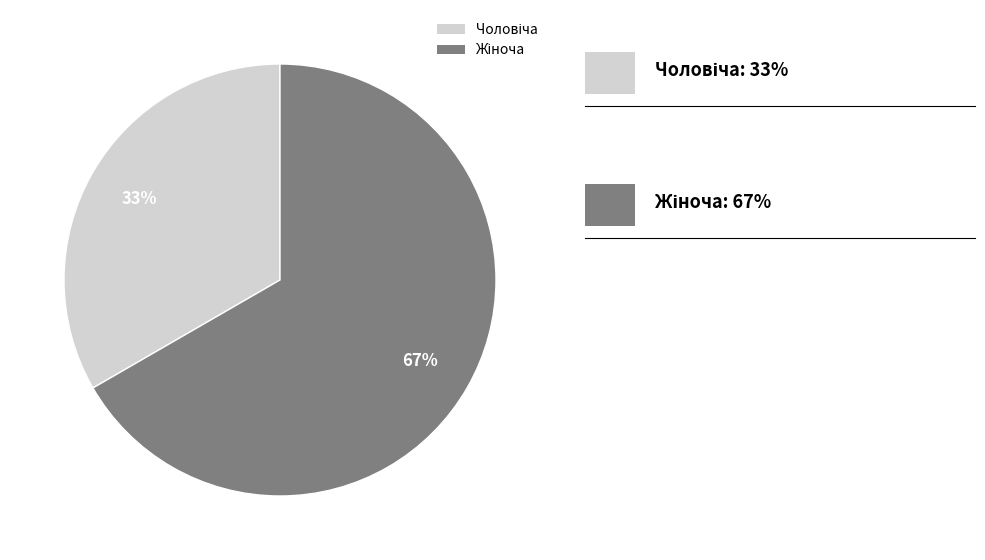

Is there a majority slice in this chart?

Yes